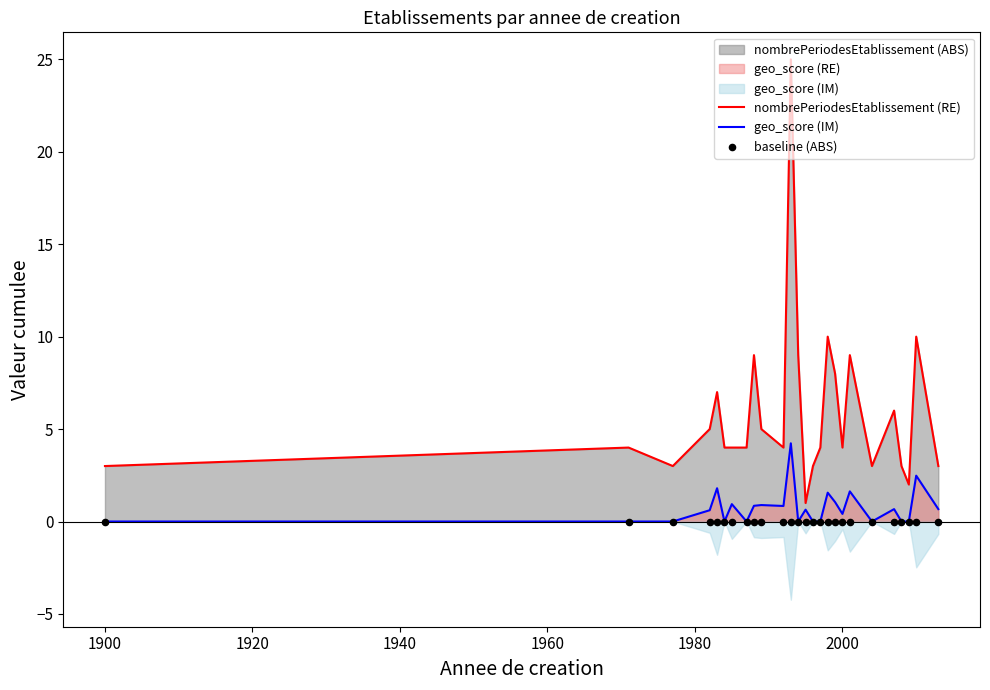

Which series has the largest total across all categories?

nombrePeriodesEtablissement (RE)